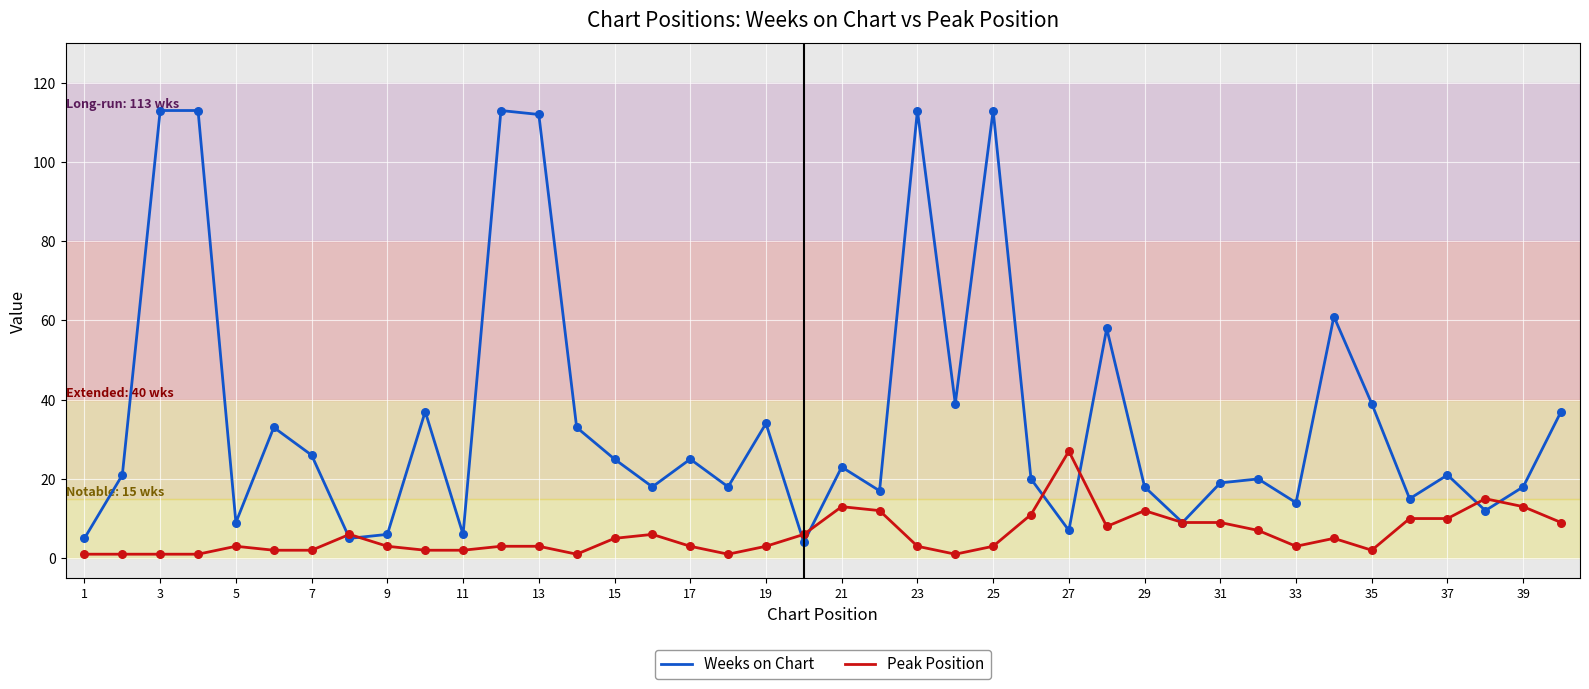

Which series has the largest total across all categories?

Weeks on Chart